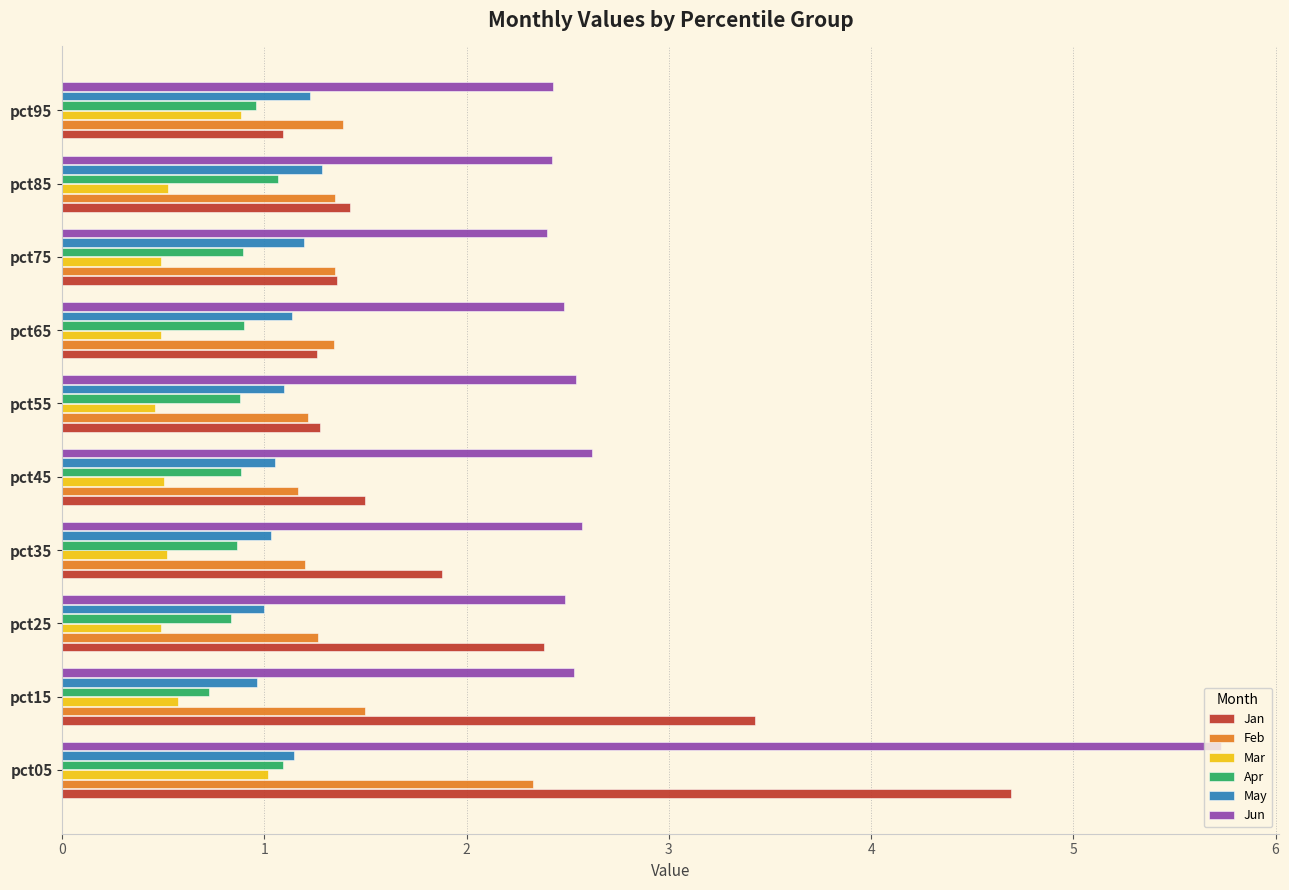

Is the value of Jan at pct85 greater than the value of Mar at pct75?

Yes